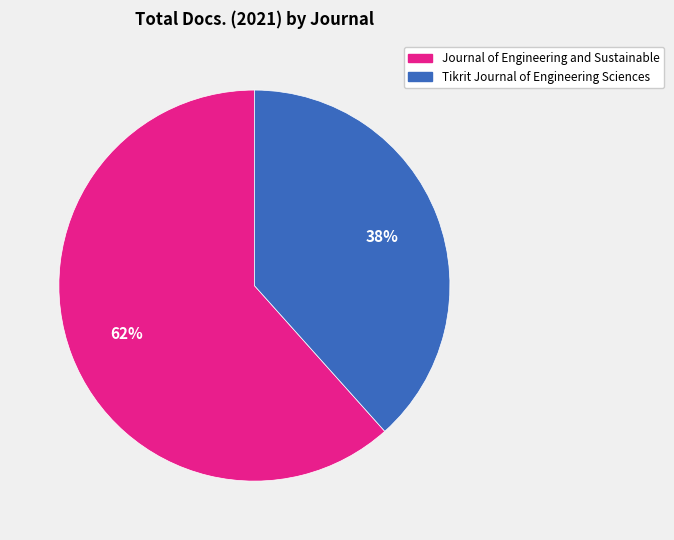

Which slice represents more than half of the pie?

Journal of Engineering and Sustainable